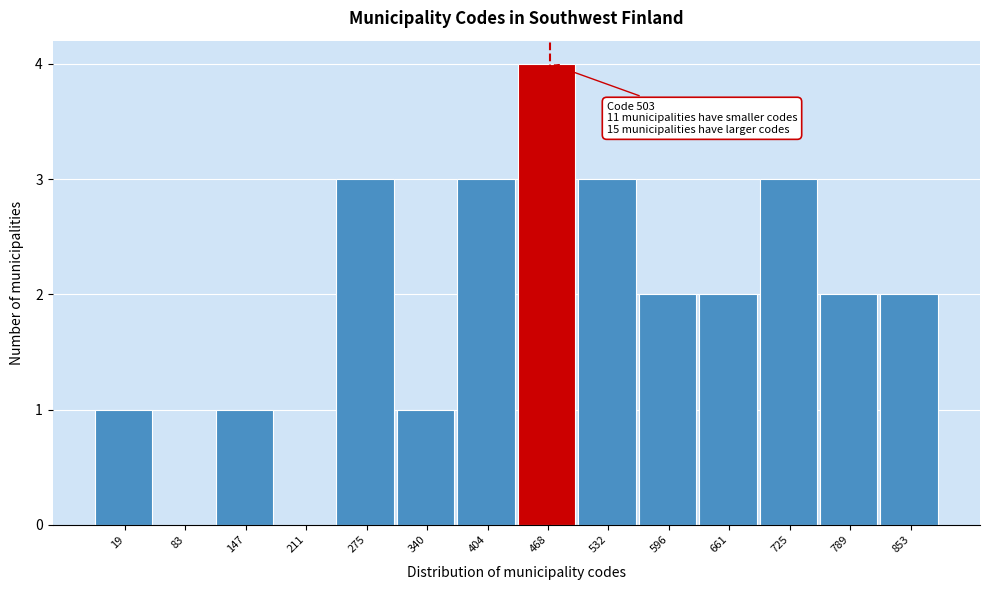

Reading left to right, list all the values displayed in this chart.

19=1	83=0	147=1	211=0	275=3	340=1	404=3	468=4	532=3	596=2	661=2	725=3	789=2	853=2